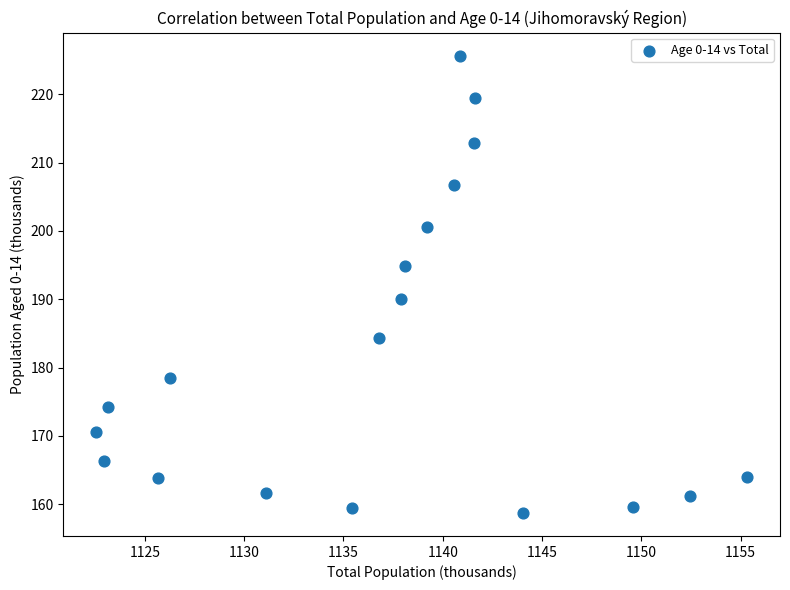

What Y value in the scatter plot is closest to 192?

190.0